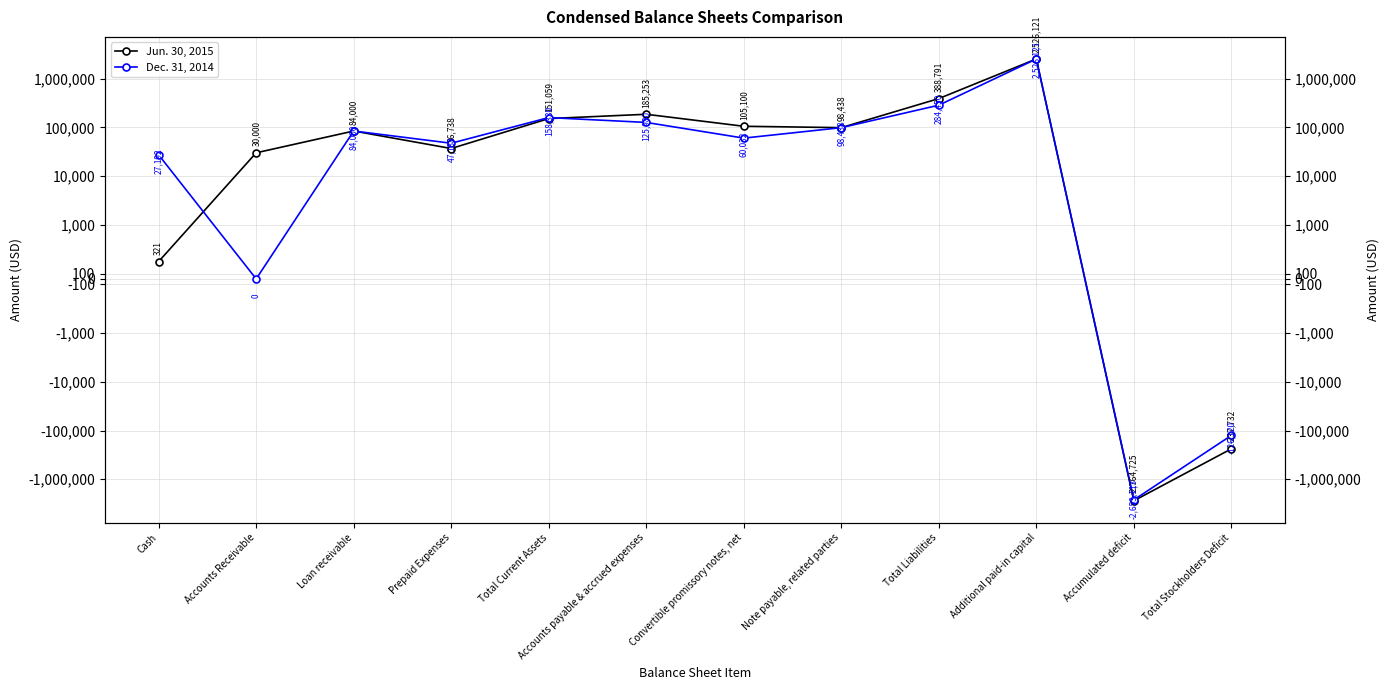

Where is the first local minimum for Dec. 31, 2014?

Accounts Receivable